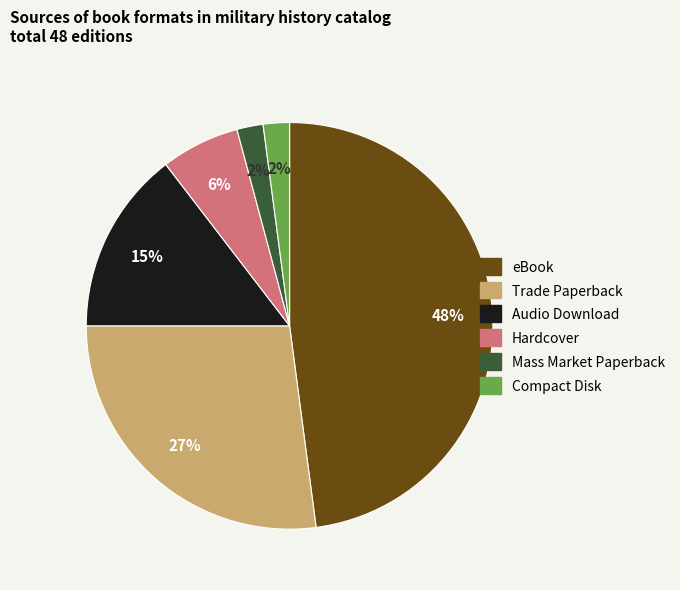

Which has a higher value, eBook or Audio Download?

eBook